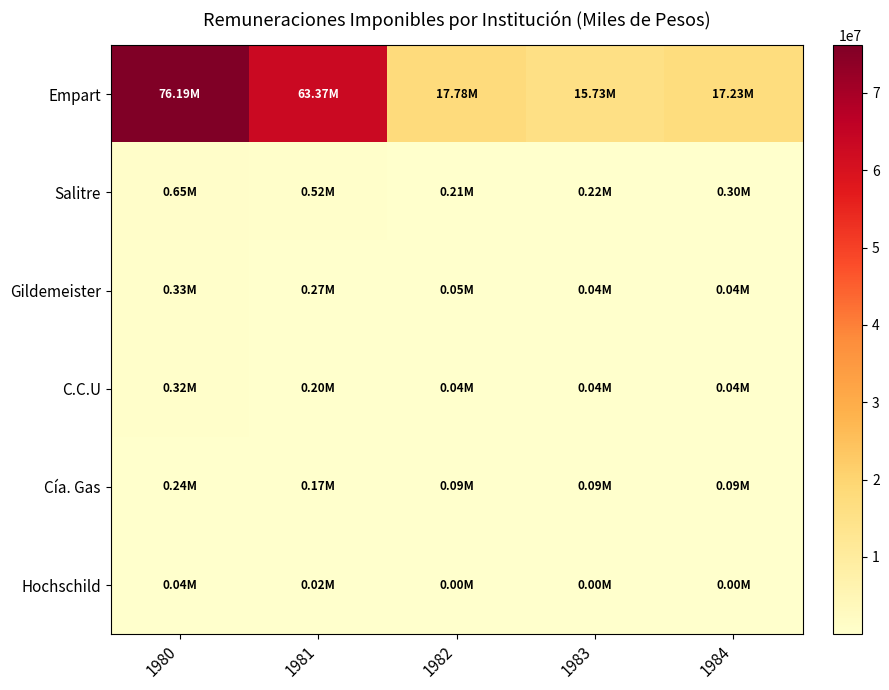

Reading left to right, list all the values displayed in this chart.

Empart: 1980=76185926	1981=63369378	1982=17775623	1983=15725658	1984=17234952
Salitre: 1980=646088	1981=522933	1982=212020	1983=224799	1984=298506
Gildemeister: 1980=329968	1981=273209	1982=50998	1983=36637	1984=44477
C.C.U: 1980=324762	1981=204740	1982=41388	1983=38846	1984=38571
Cía. Gas: 1980=237402	1981=172976	1982=85982	1983=86302	1984=91342
Hochschild: 1980=38647	1981=20600	1982=4395	1983=3290	1984=3272